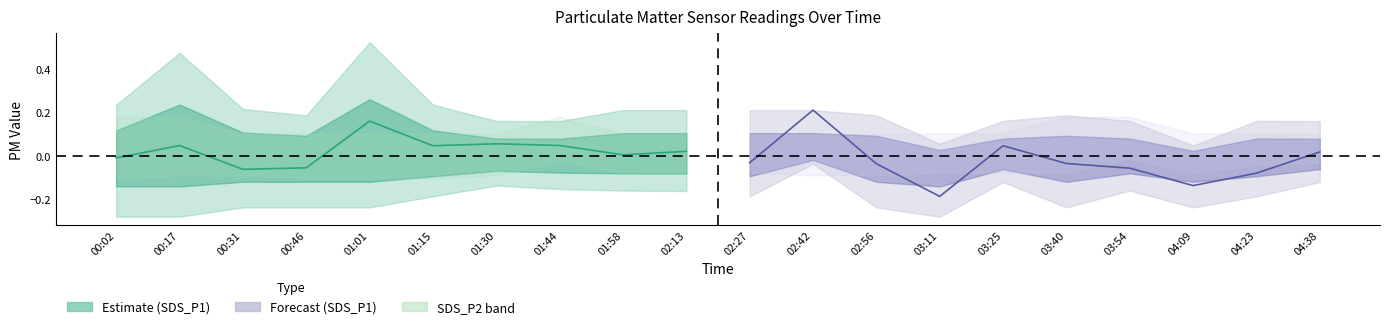

At which label is SDS_P1 (Estimate) closest to 0?

01:58